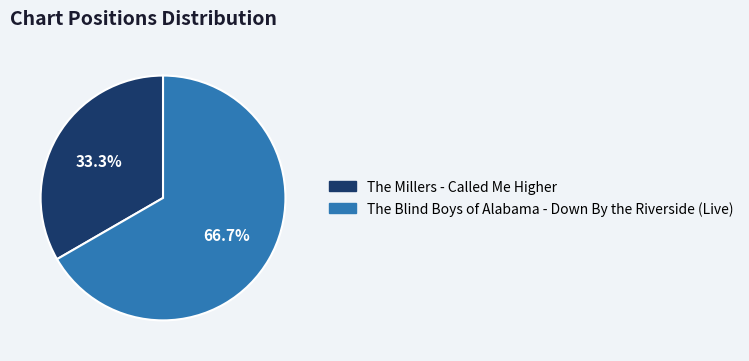

How many slices are in this pie chart?

2